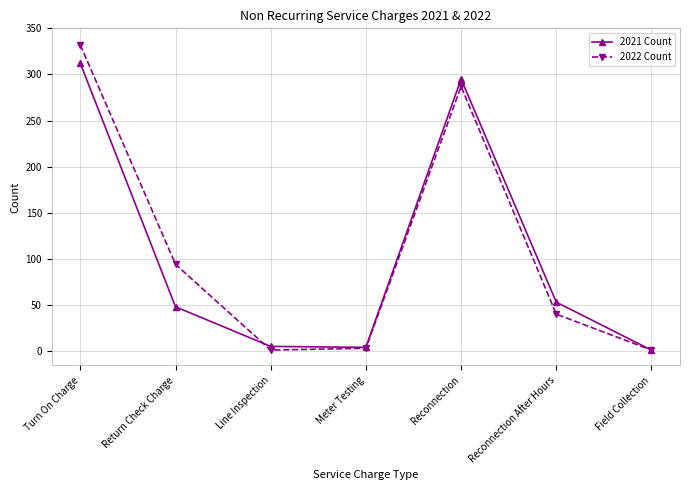

What is the smallest value displayed?

1